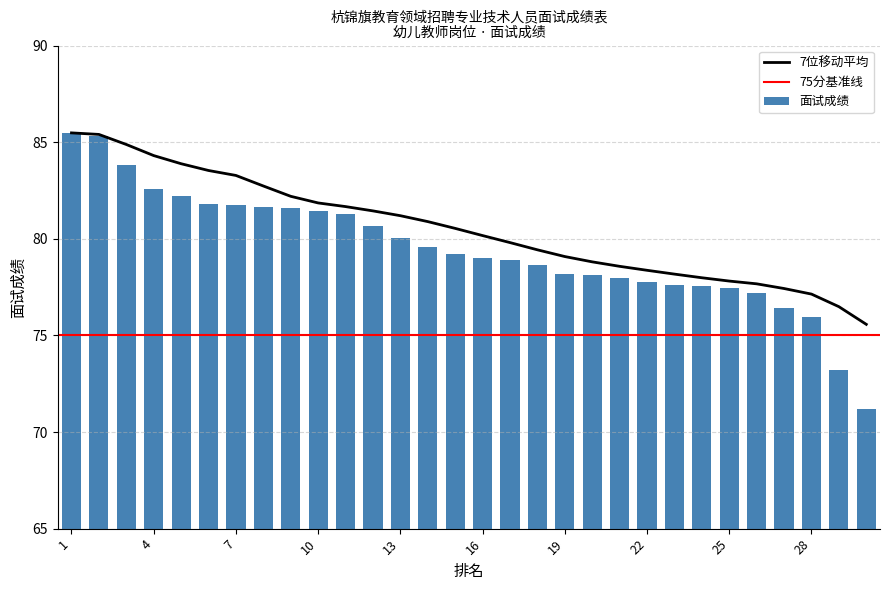

Approximately how many times larger is the value at 15 compared to 24?

1.0